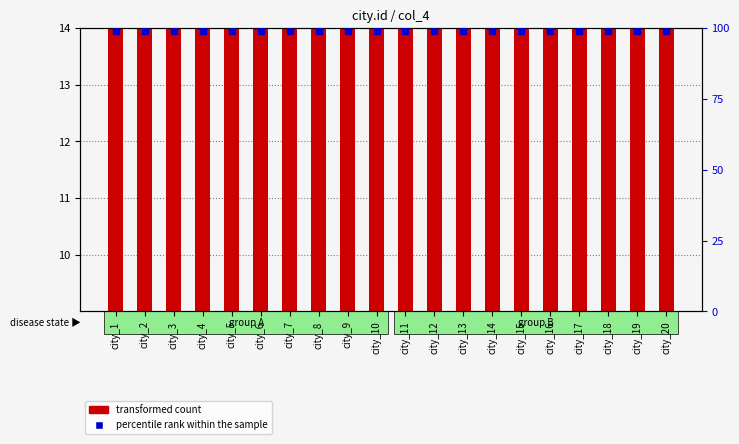

Which series contains the lowest Y value?

transformed count